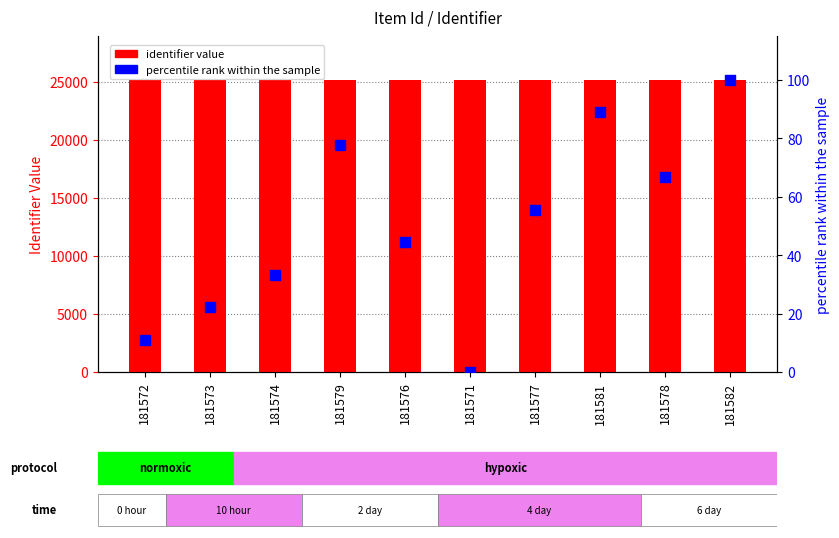

At which category is the sum across all series the highest?

181582